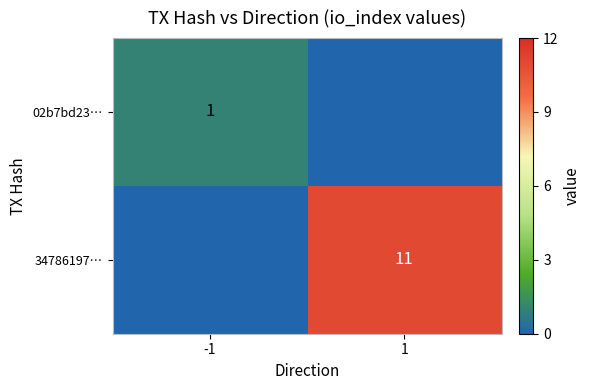

True or false: 34786197… has a value of 18 at 1.

False